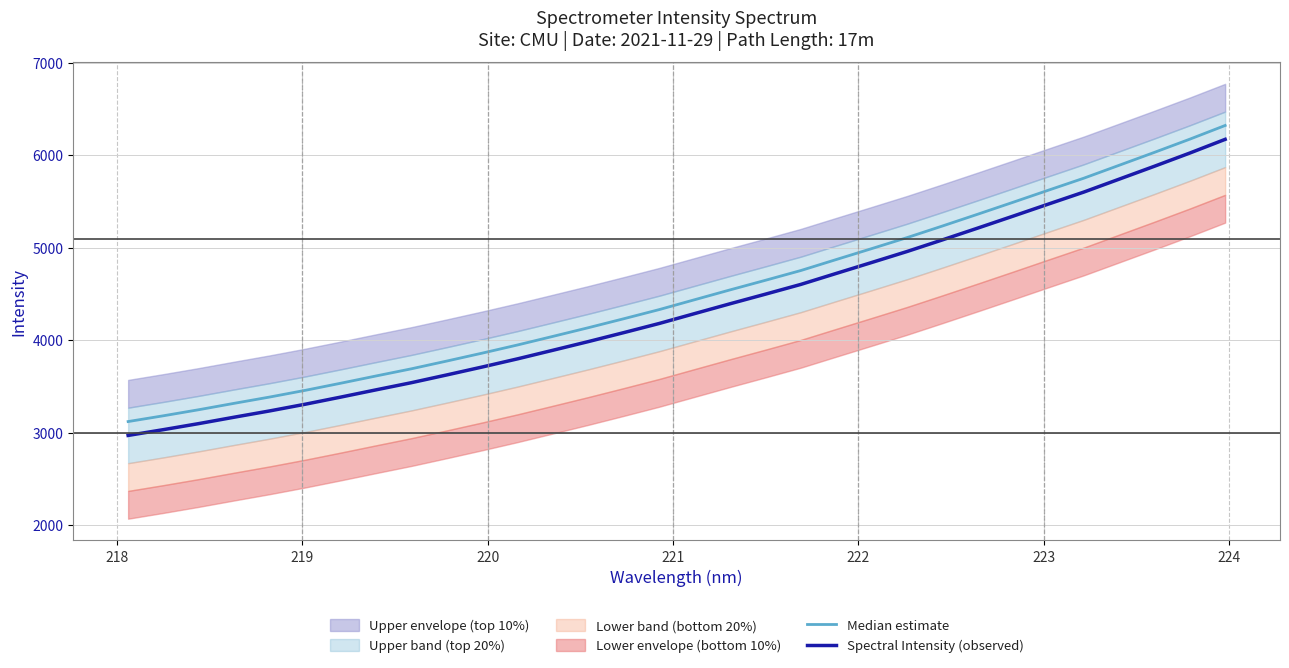

The value of Spectral Intensity (observed) at 219 is 1454.0. True or false?

False